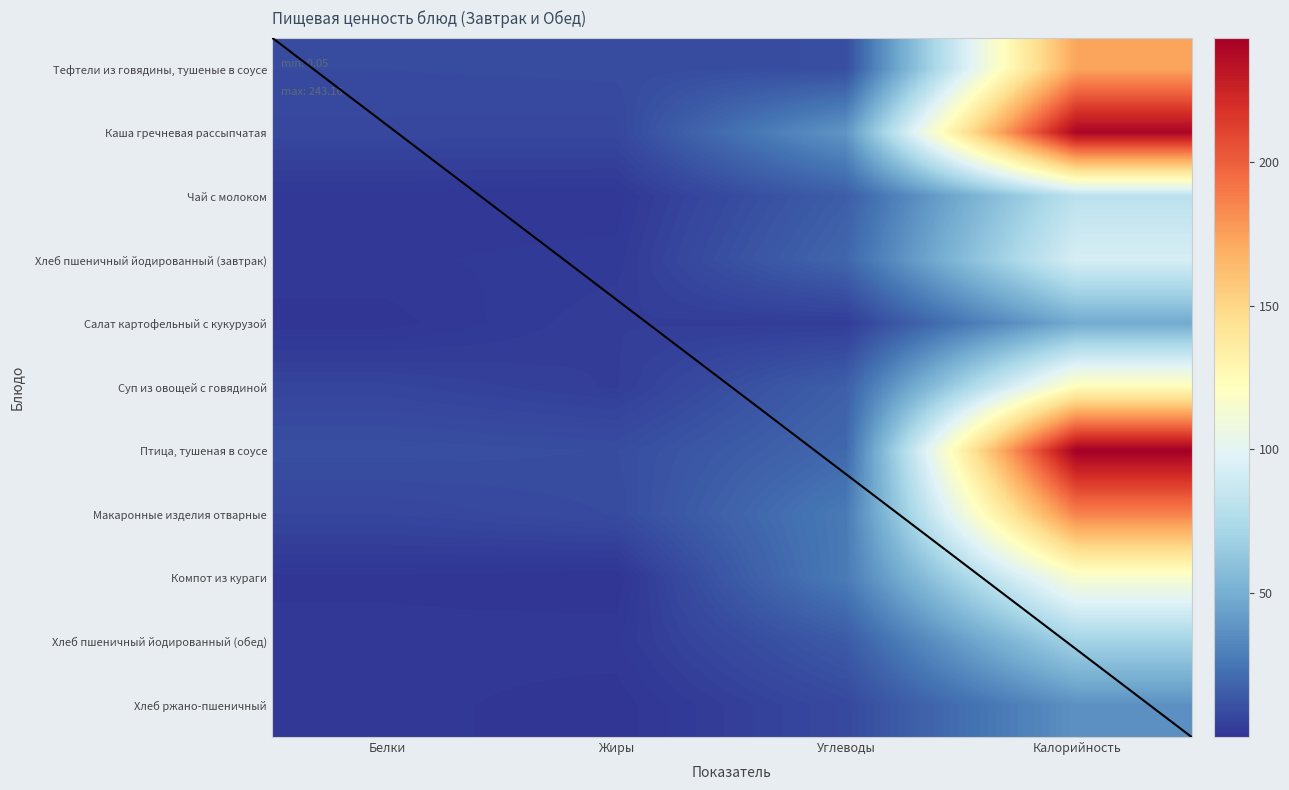

Which category has the lowest value across all series?

Жиры